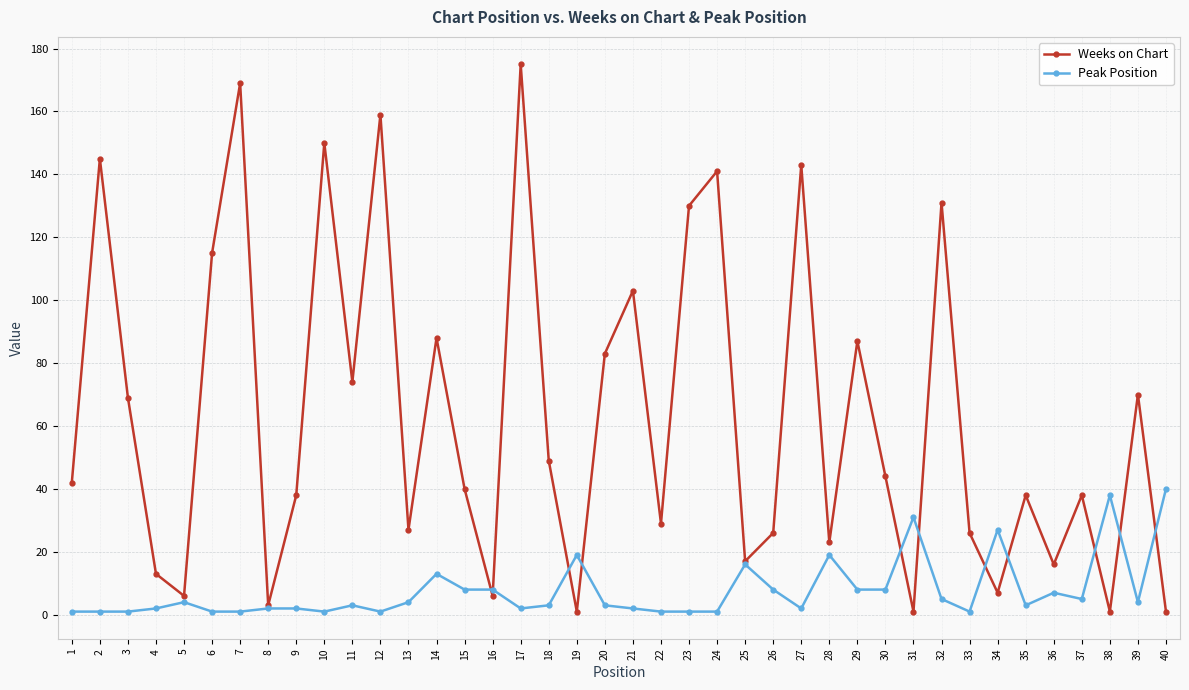

How many interior local peaks does the Weeks on Chart series have?

14